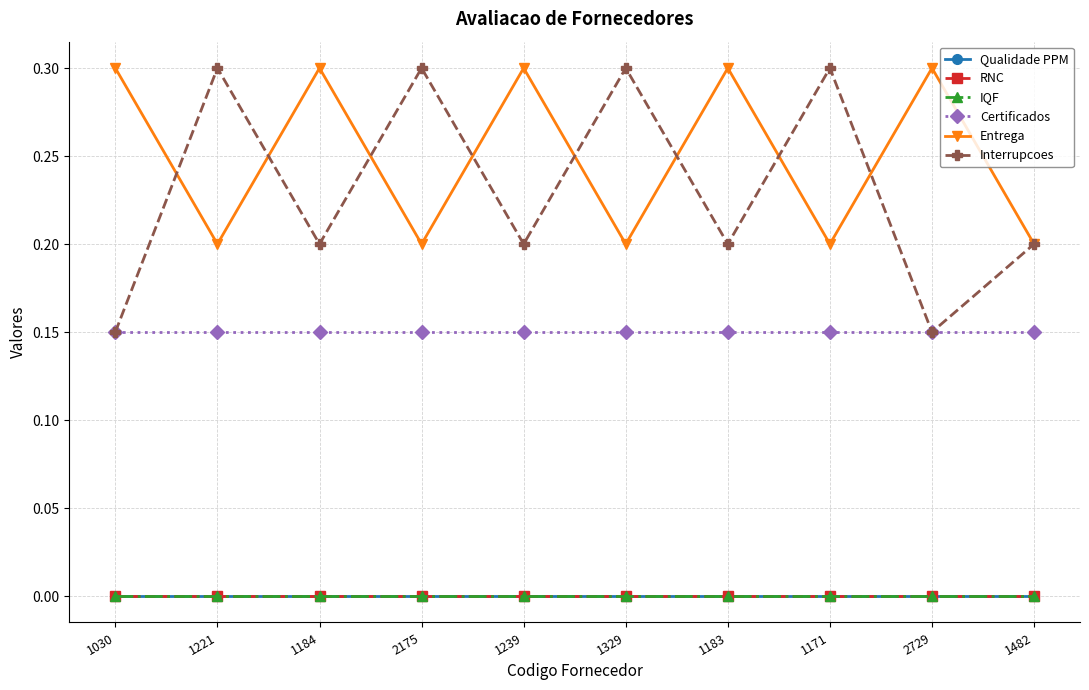

Reading right to left, what are all the values shown in this chart?

Qualidade PPM: 0.0	0.0	0.0	0.0	0.0	0.0	0.0	0.0	0.0	0.0
RNC: 0.0	0.0	0.0	0.0	0.0	0.0	0.0	0.0	0.0	0.0
IQF: 0.0	0.0	0.0	0.0	0.0	0.0	0.0	0.0	0.0	0.0
Certificados: 0.1	0.1	0.1	0.1	0.1	0.1	0.1	0.1	0.1	0.1
Entrega: 0.2	0.3	0.2	0.3	0.2	0.3	0.2	0.3	0.2	0.3
Interrupcoes: 0.2	0.1	0.3	0.2	0.3	0.2	0.3	0.2	0.3	0.1